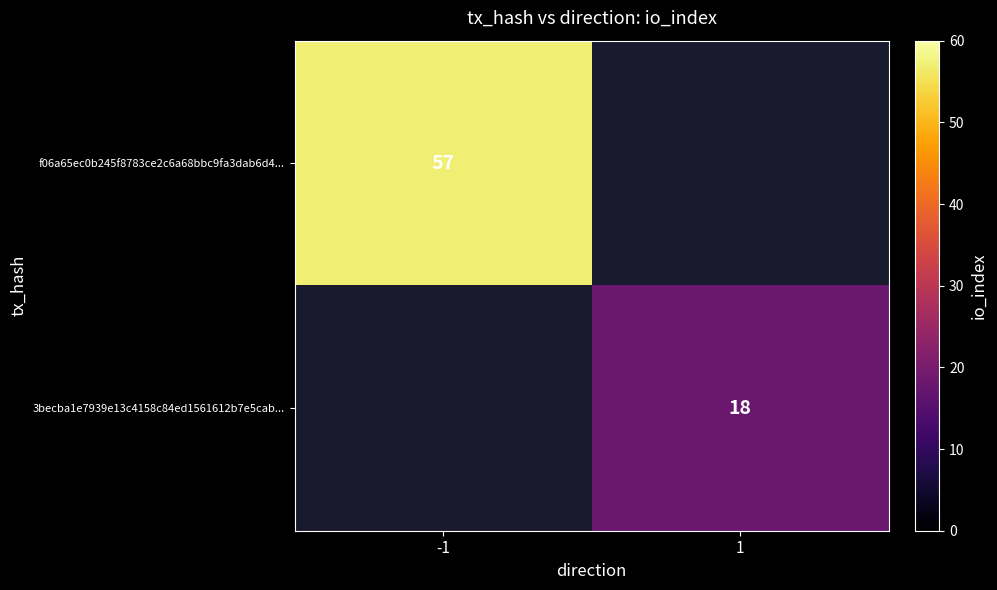

The 3becba1e7939e13c4158c84ed1561612b7e5cab... series shows 26 at 1. True or false?

False